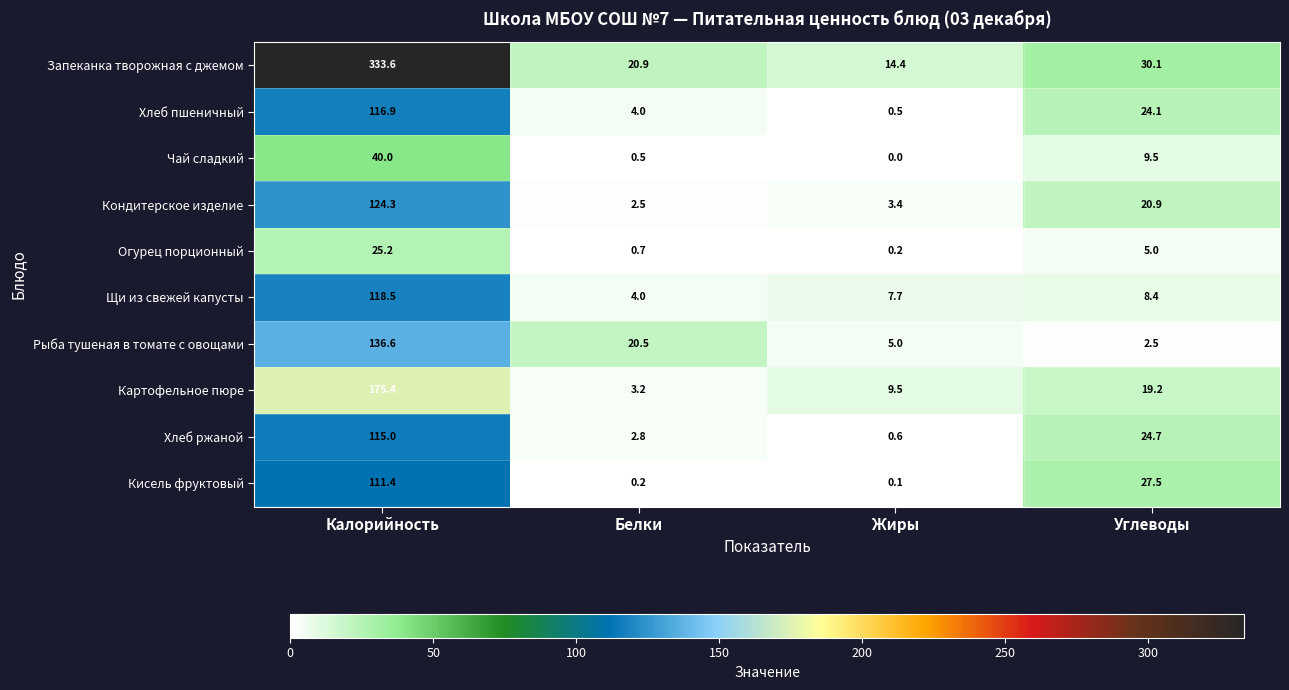

Is it true that Кондитерское изделие equals 2.5 at Белки?

True